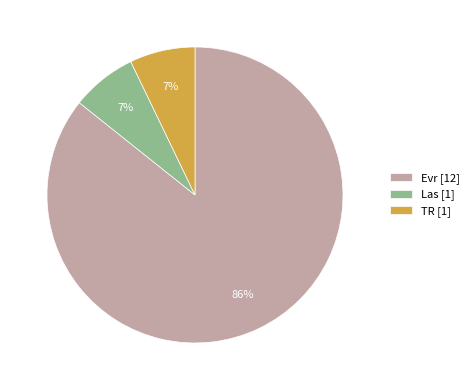

True or false: TR accounts for 7% of the total.

True